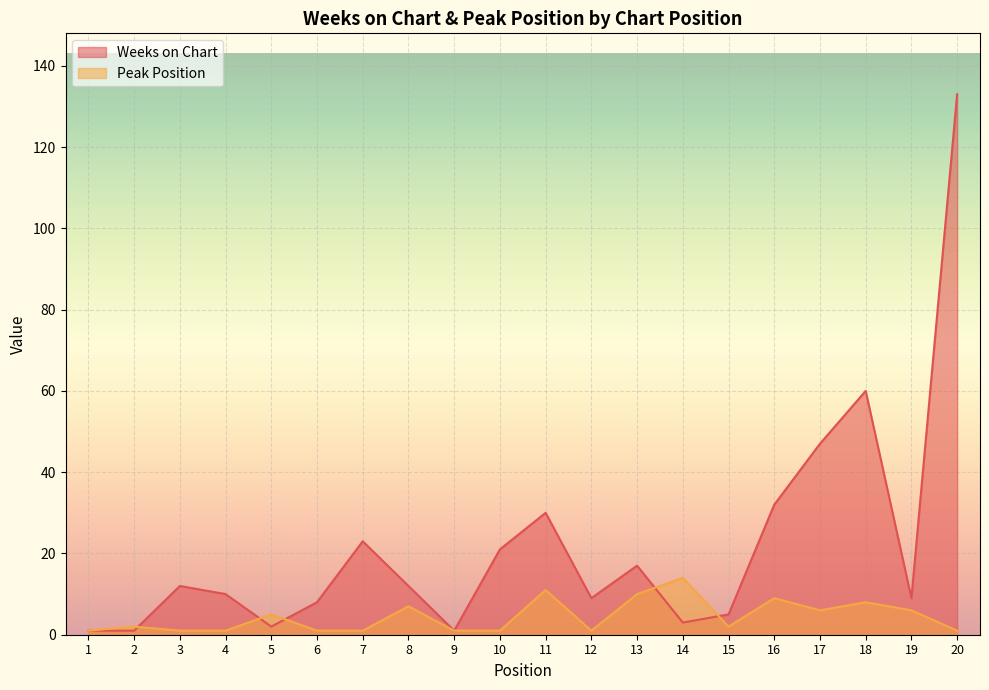

What is the sum of the Weeks on Chart values at 2 and 8?

13